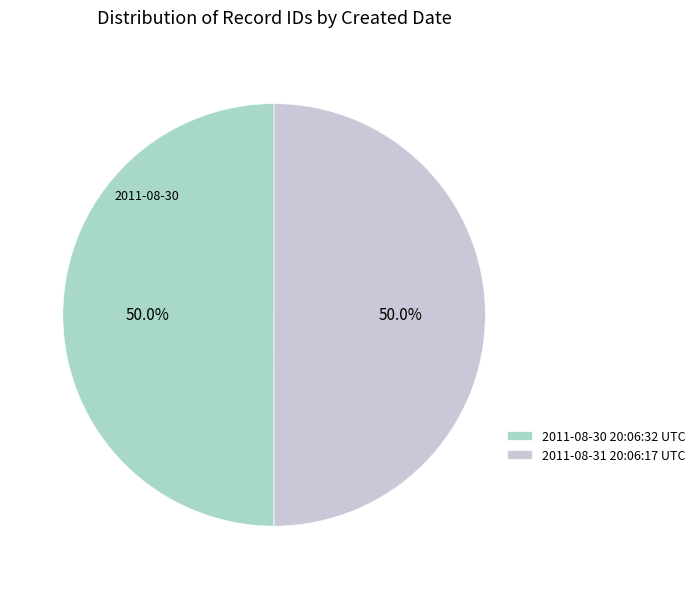

What is the smallest slice in the pie chart?

2011-08-30 20:06:32 UTC